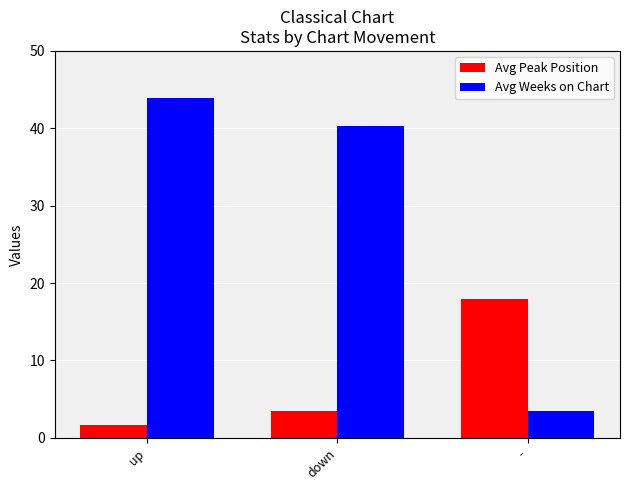

Reading right to left, transcribe all the data shown in this chart.

Avg Peak Position: 18.0	3.5	1.7
Avg Weeks on Chart: 3.5	40.3	43.9